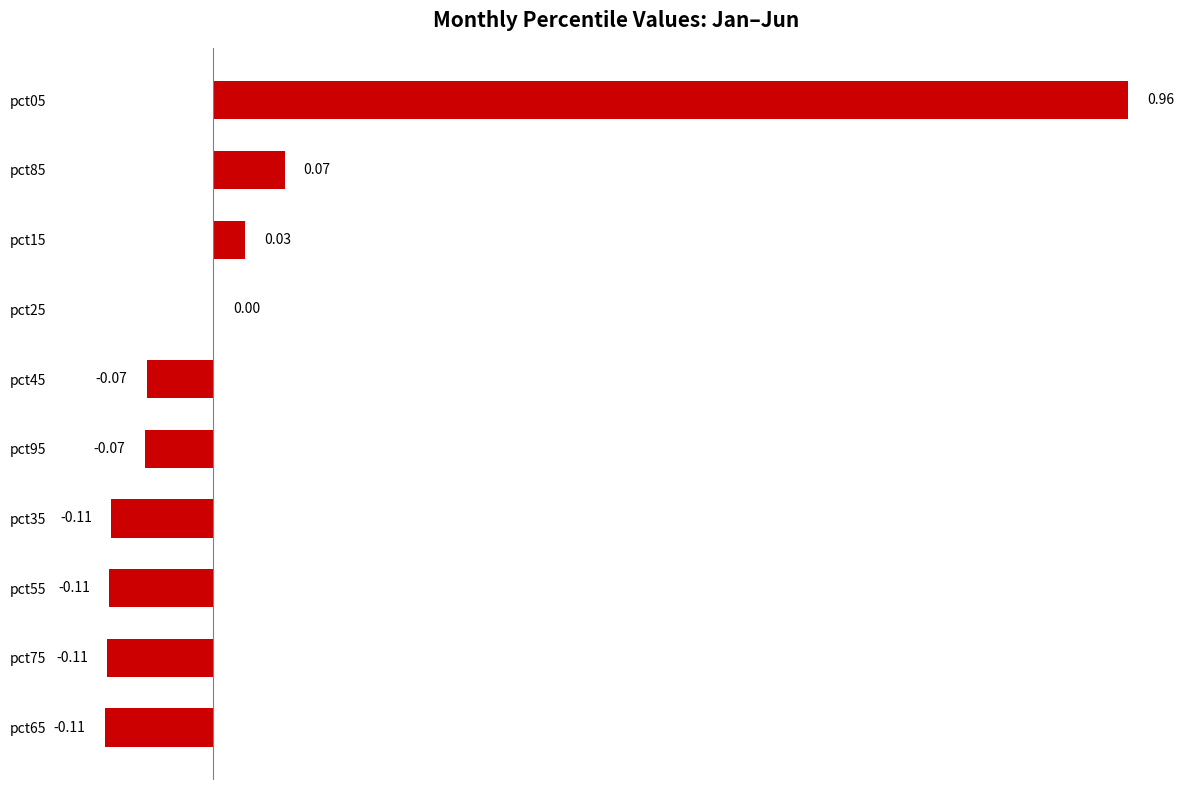

What is the sum of all values?

0.5